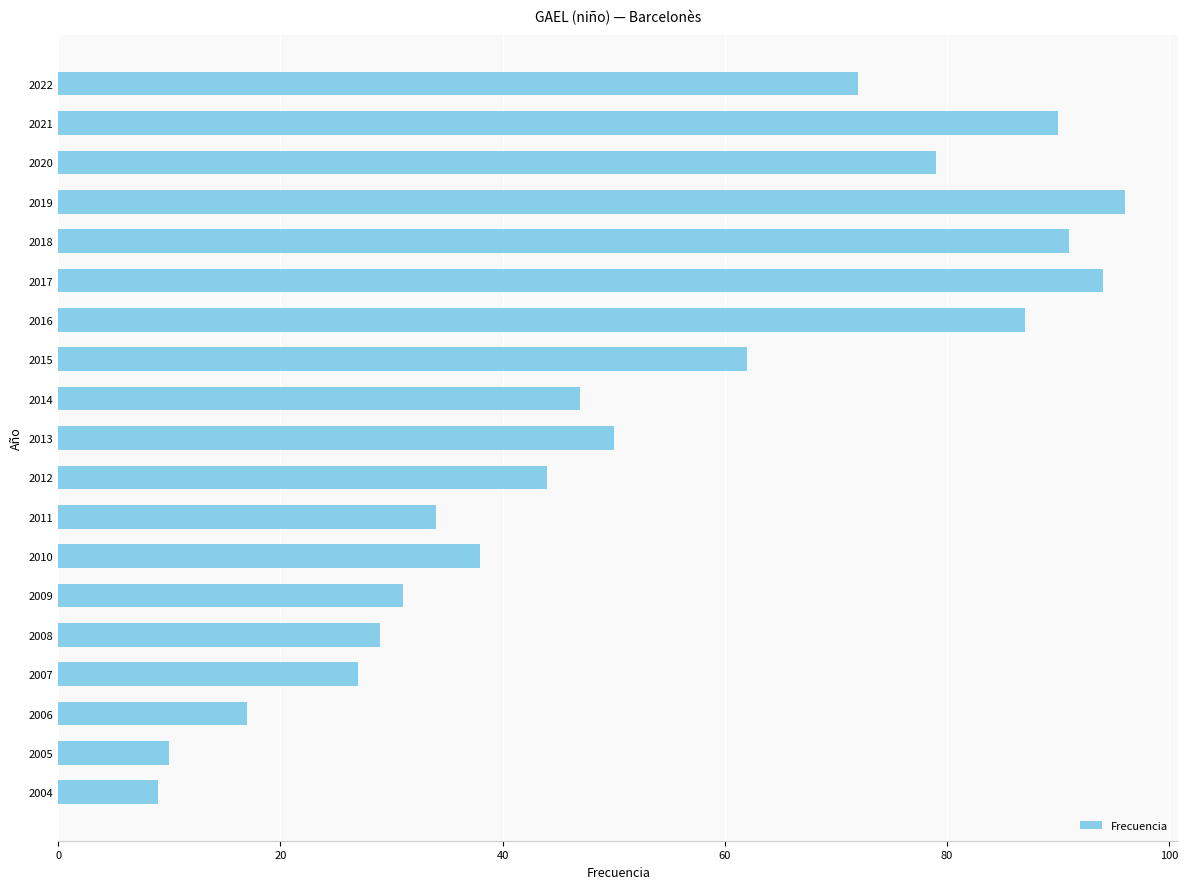

Reading top to bottom, list all the values displayed in this chart.

2022=72	2021=90	2020=79	2019=96	2018=91	2017=94	2016=87	2015=62	2014=47	2013=50	2012=44	2011=34	2010=38	2009=31	2008=29	2007=27	2006=17	2005=10	2004=9